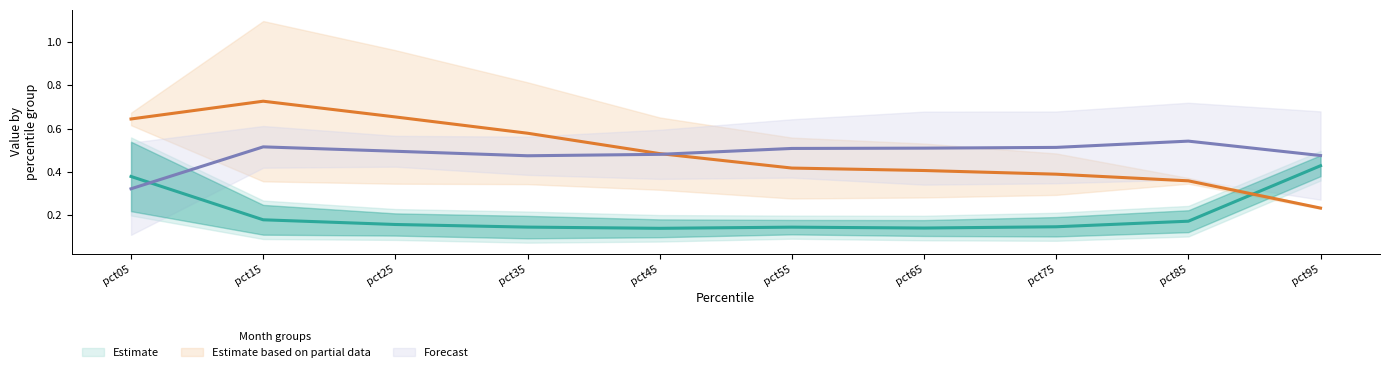

List the labels in order of Jul value, largest first.

pct15, pct25, pct35, pct05, pct45, pct55, pct65, pct75, pct85, pct95